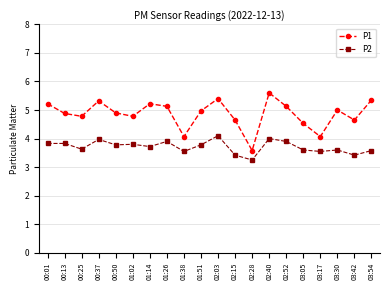

What position from the right is 01:14?

14